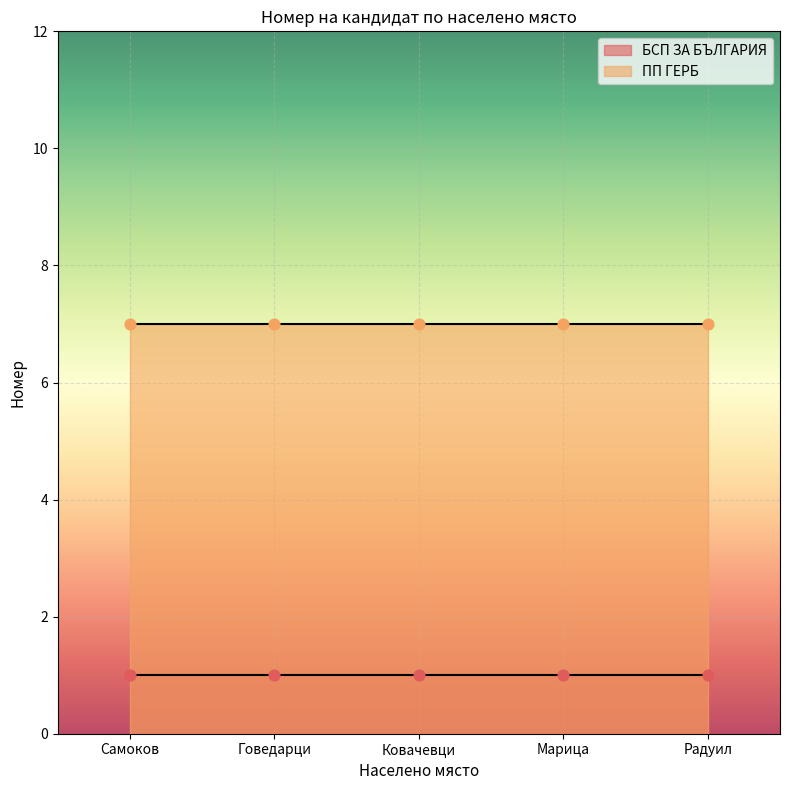

Which series contains the lowest Y value?

БСП ЗА БЪЛГАРИЯ